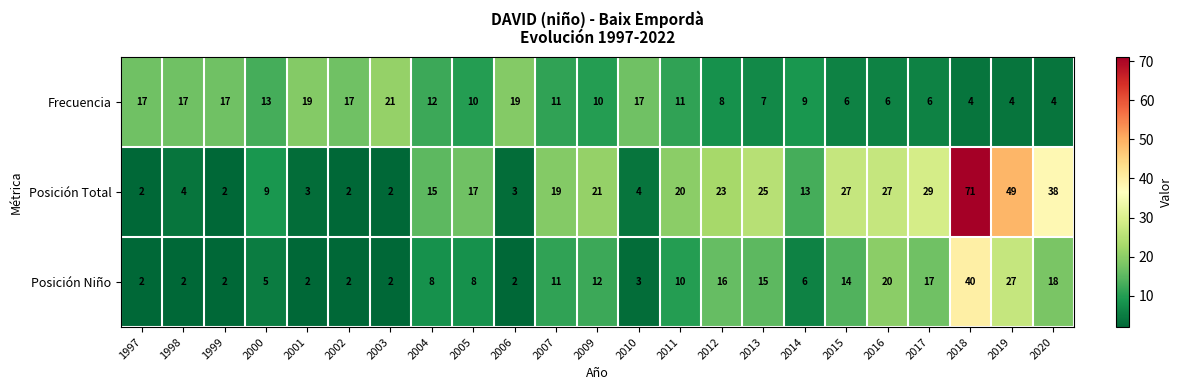

How many categories are shown in the chart?

23